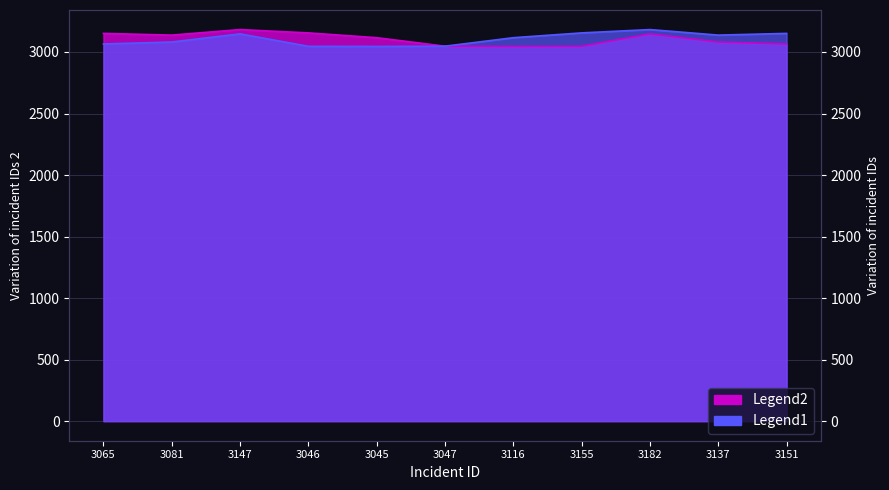

True or false: Legend2 and Legend1 intersect in this chart.

False